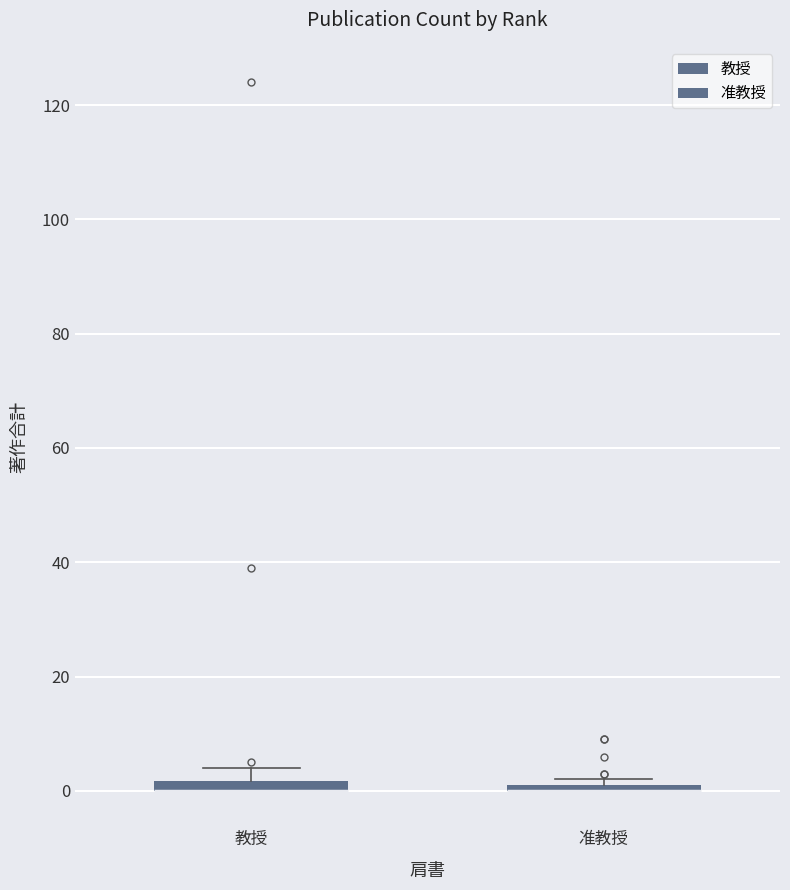

Where is the upper edge of the box for 教授 on the y-axis? The values are not printed on the chart, so give them approximately, as read against the axis.

2